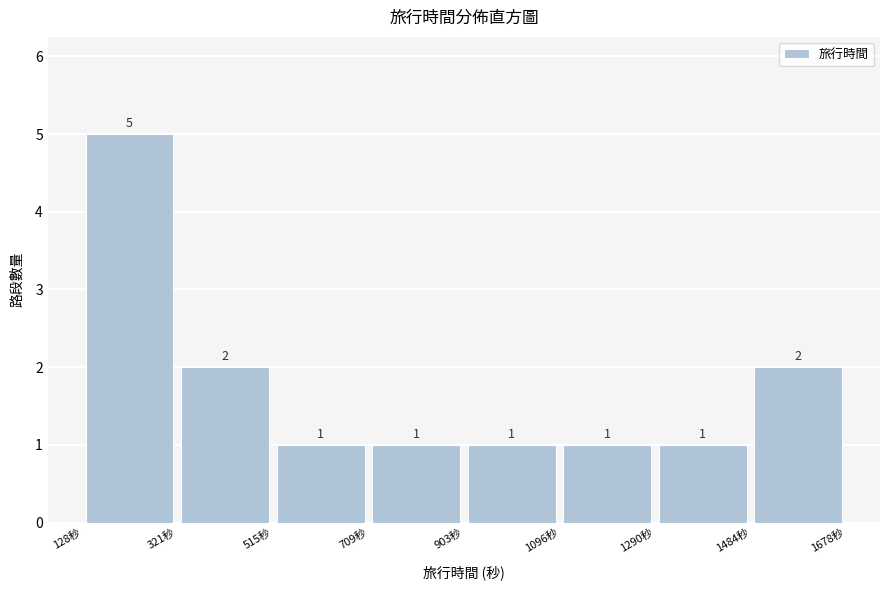

What is the height of the bar covering 320 to 520 on the x-axis? The bar edges are not printed on the chart, so give them approximately, as read against the axis.

2